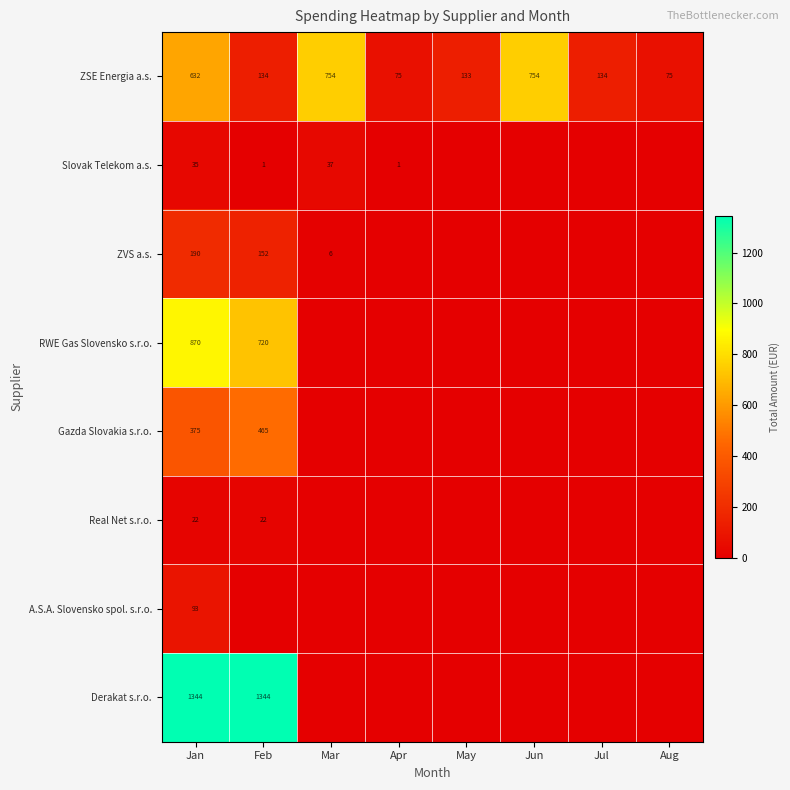

At which label is ZSE Energia a.s. closest to 414?

Jan